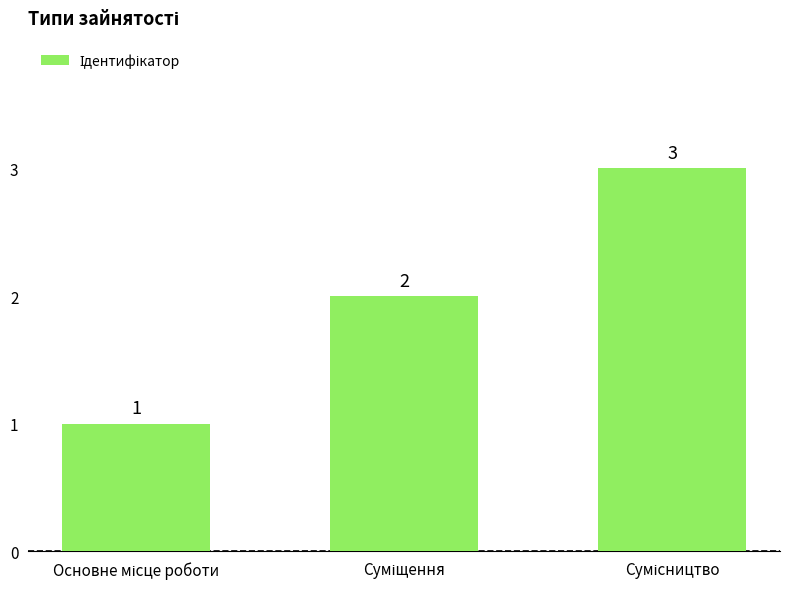

Reading right to left, transcribe all the data shown in this chart.

3	2	1